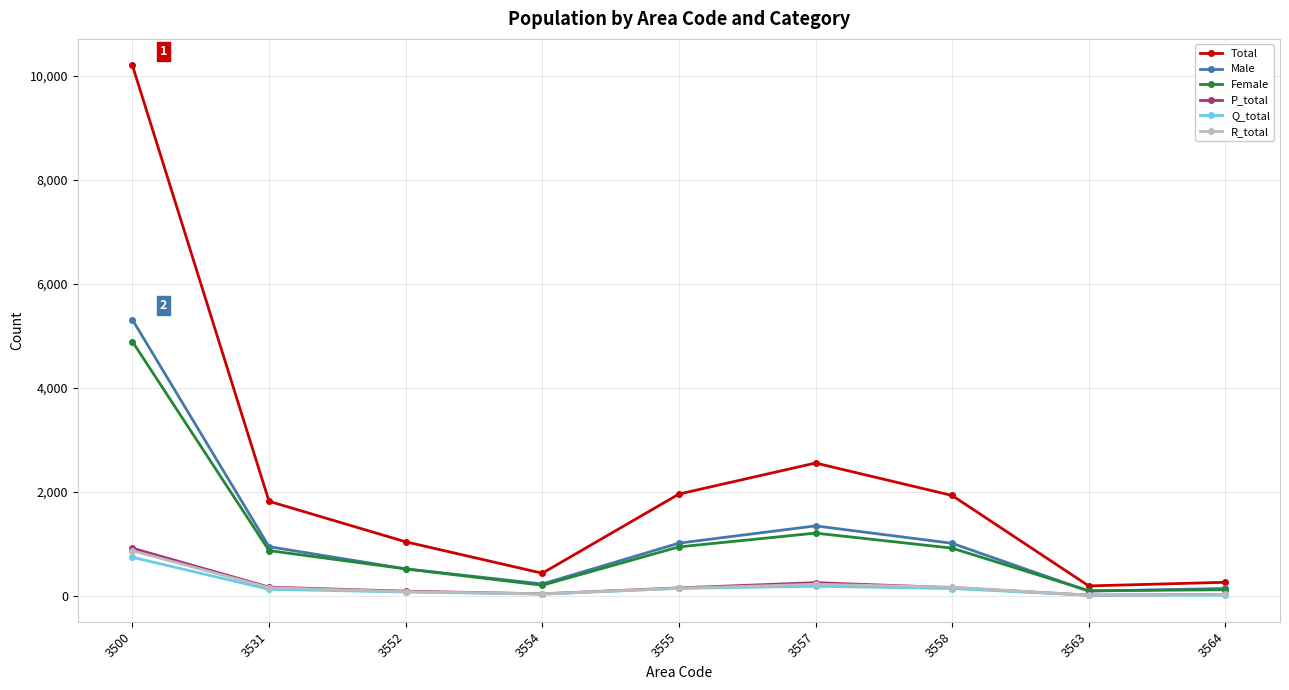

Which series has the largest total across all categories?

Total